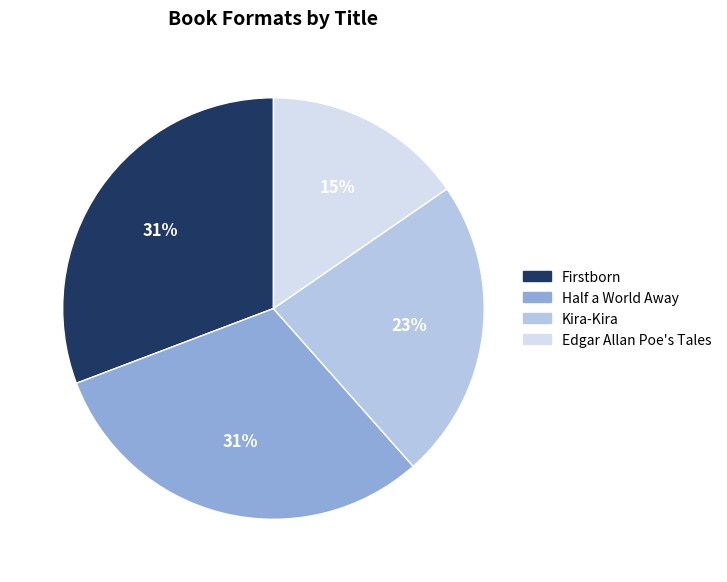

Is Firstborn the majority of the pie?

No